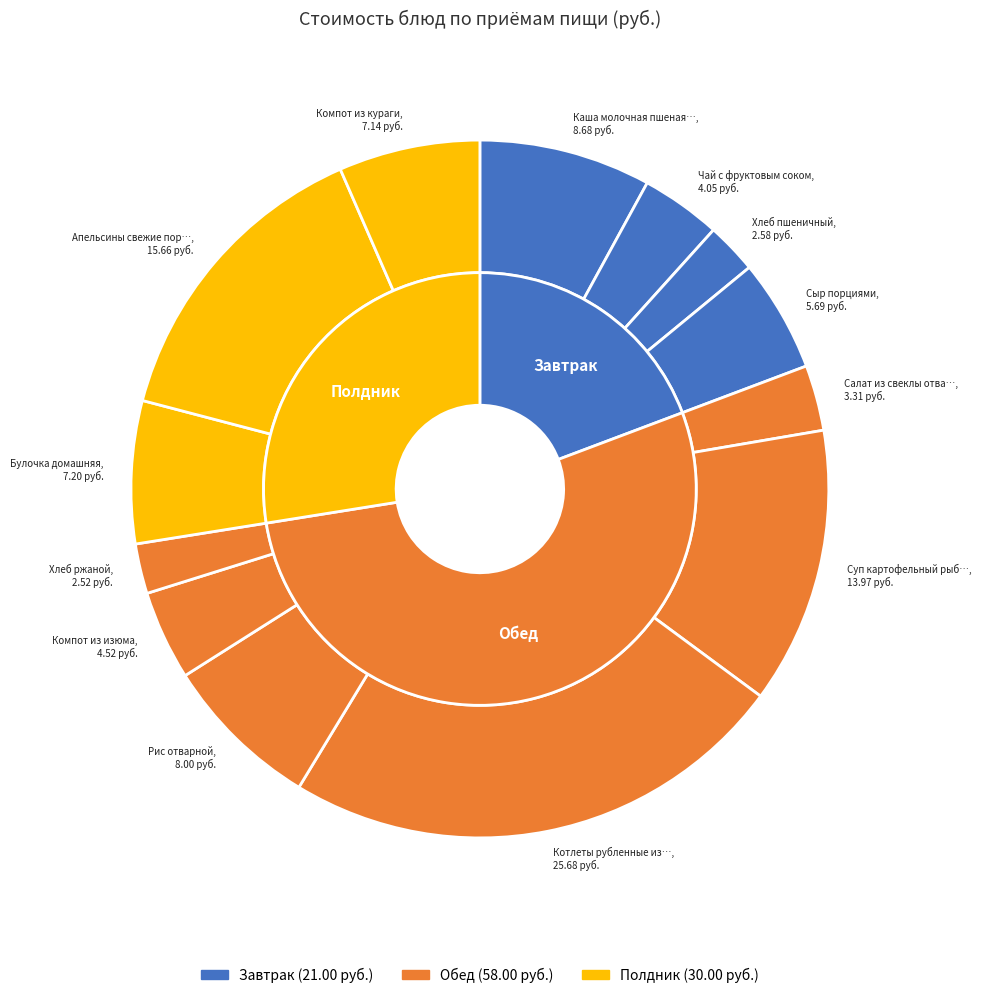

To the nearest percent, what percentage of the pie is Салат из свеклы отварной?

3%